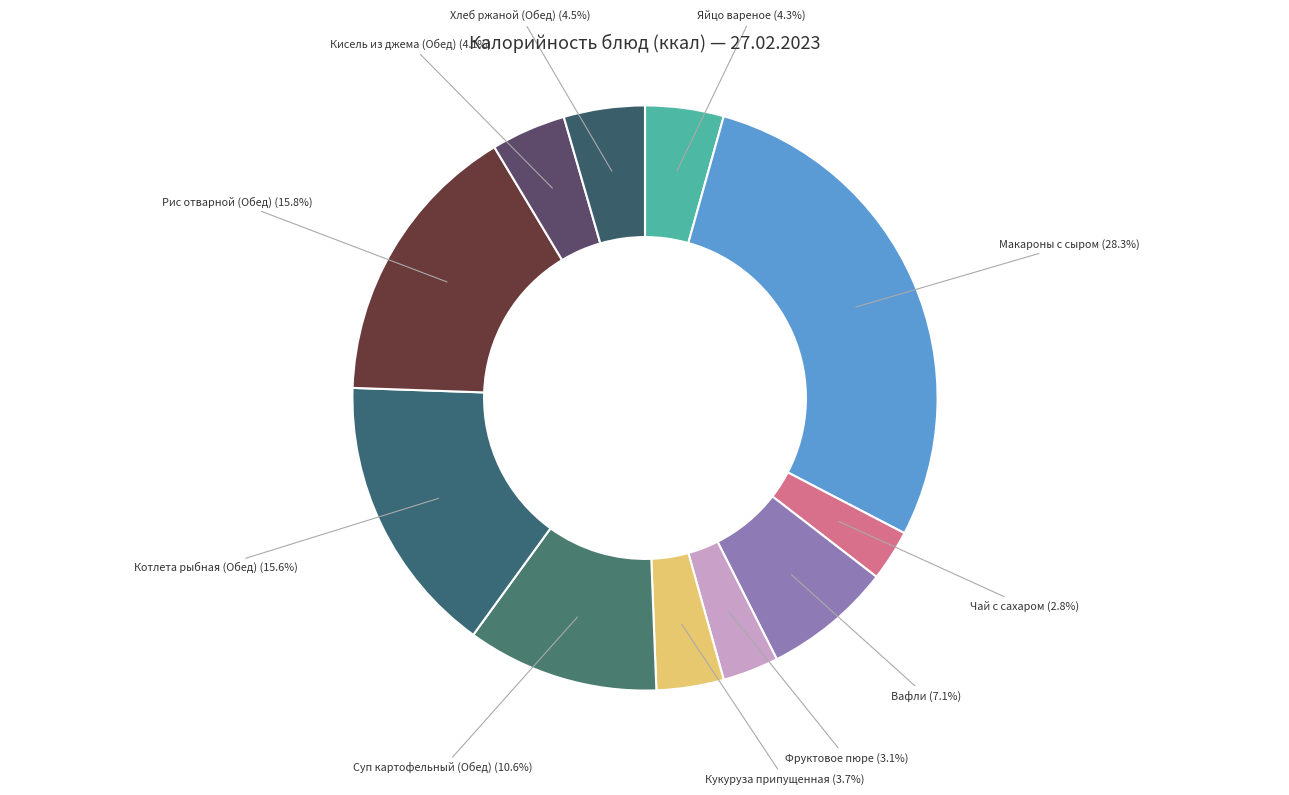

How many segments does this pie chart have?

11